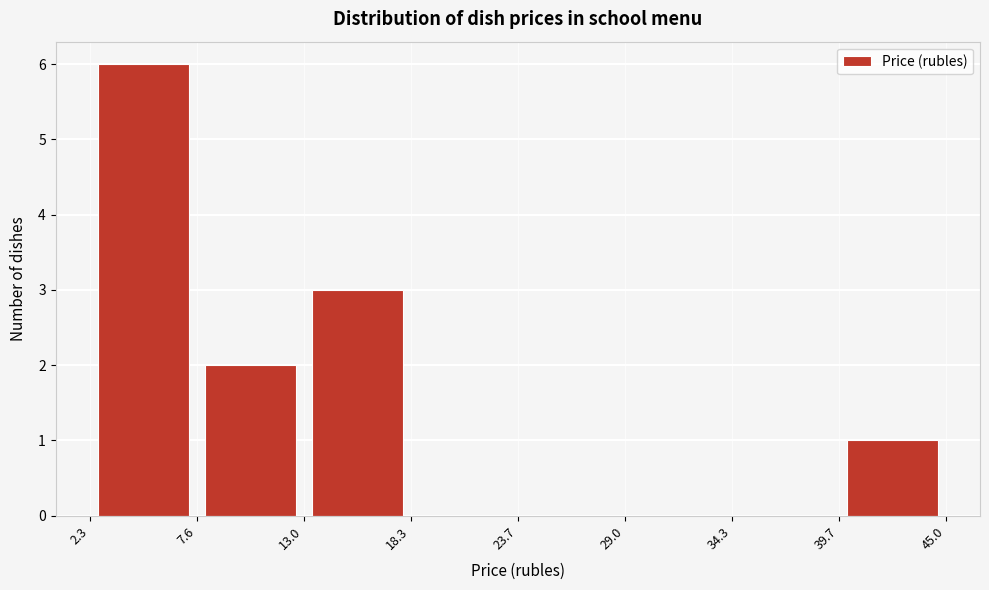

Reading left to right, transcribe this chart: for each bar, give the range it covers on the x-axis and its height. The values are not printed on the chart, so give them approximately, as read against the axis.

2.3 to 7.6: 6
7.6 to 13.0: 2
13.0 to 18.3: 3
18.3 to 23.7: 0
23.7 to 29.0: 0
29.0 to 34.3: 0
34.3 to 39.7: 0
39.7 to 45.0: 1